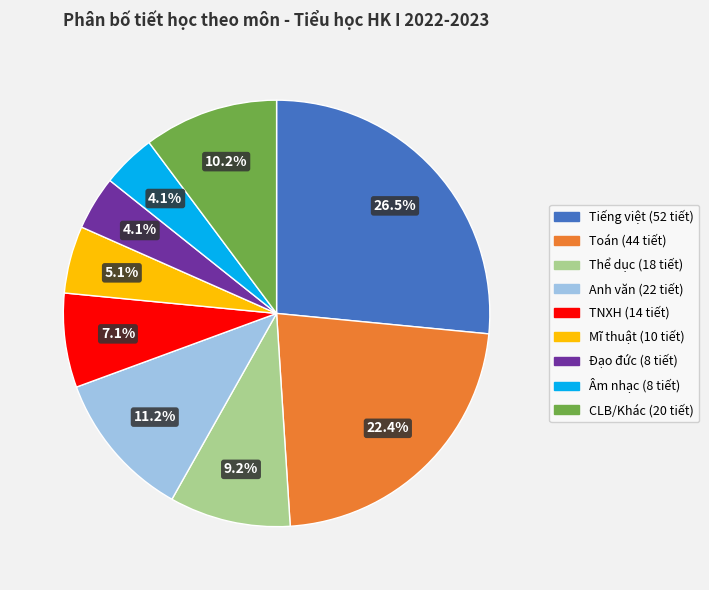

Is there a majority slice in this chart?

No